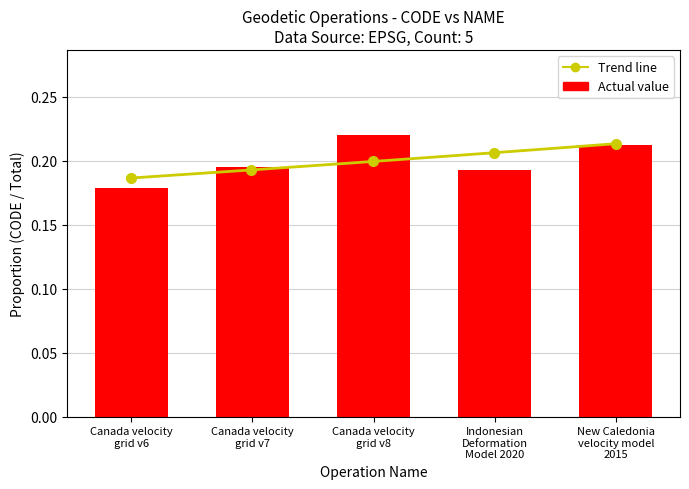

What is the maximum value shown in the chart?

0.2